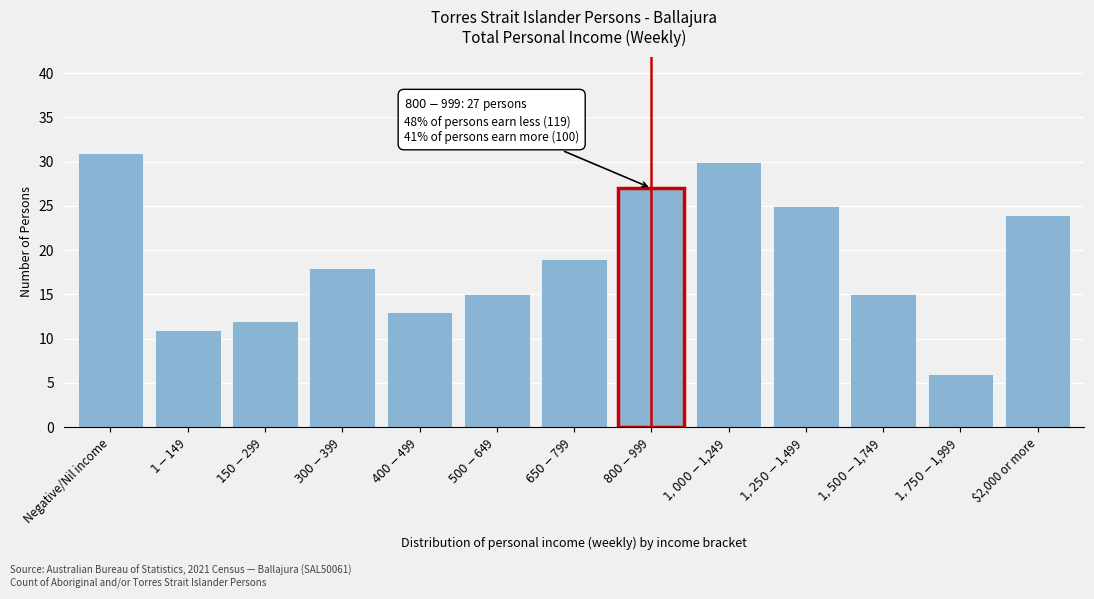

Reading right to left, list all the values displayed in this chart.

24	6	15	25	30	27	19	15	13	18	12	11	31